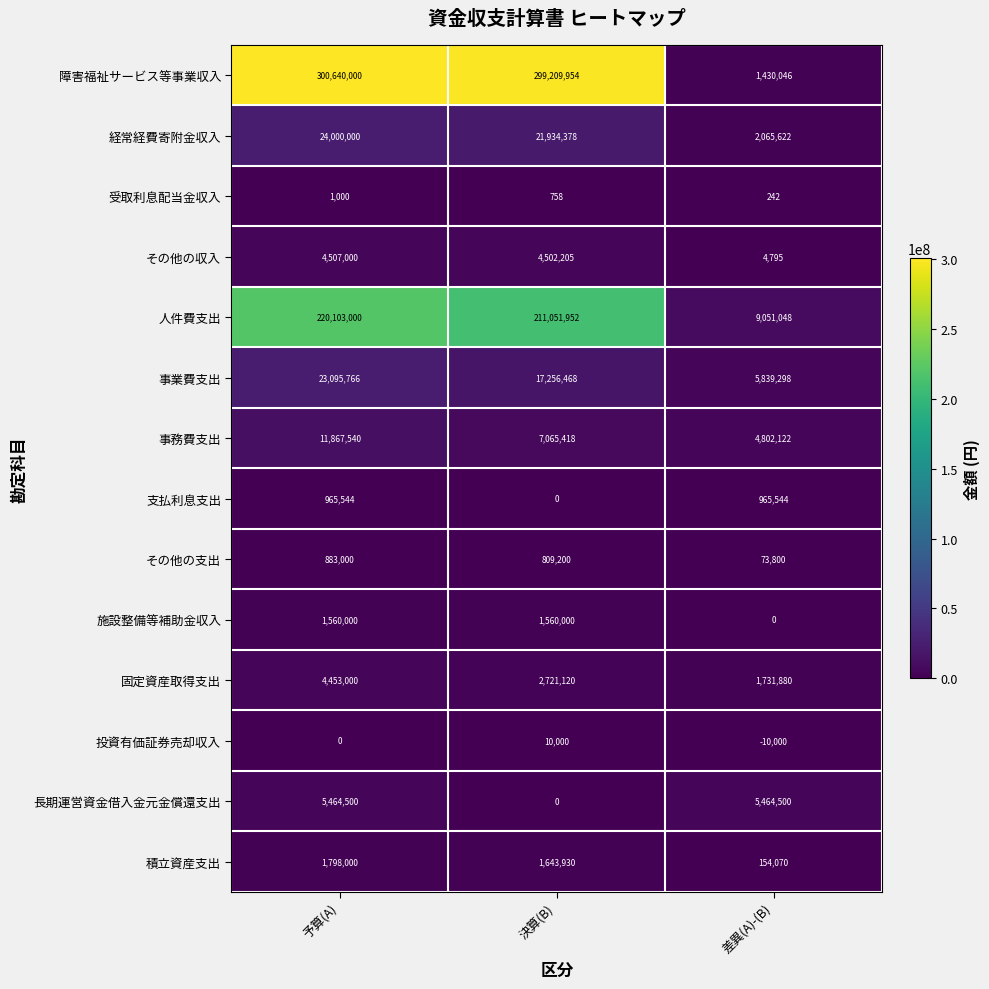

How many values in the 人件費支出 series are below 211051952?

1